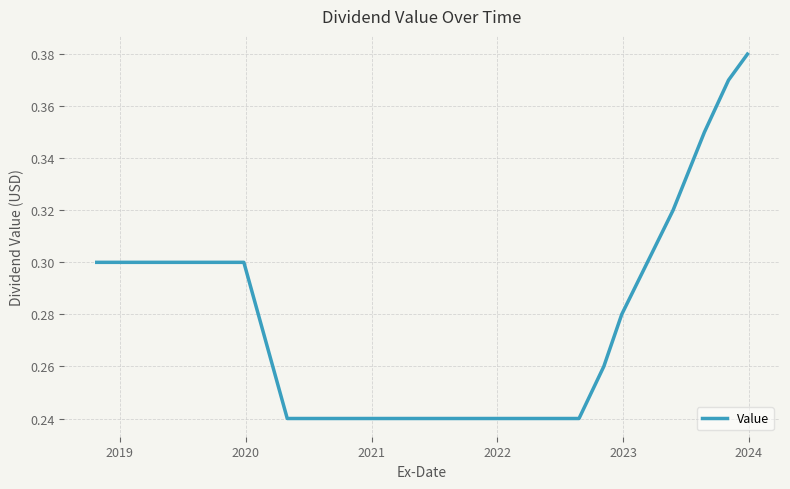

Is this an area chart (filled region under the line)?

No